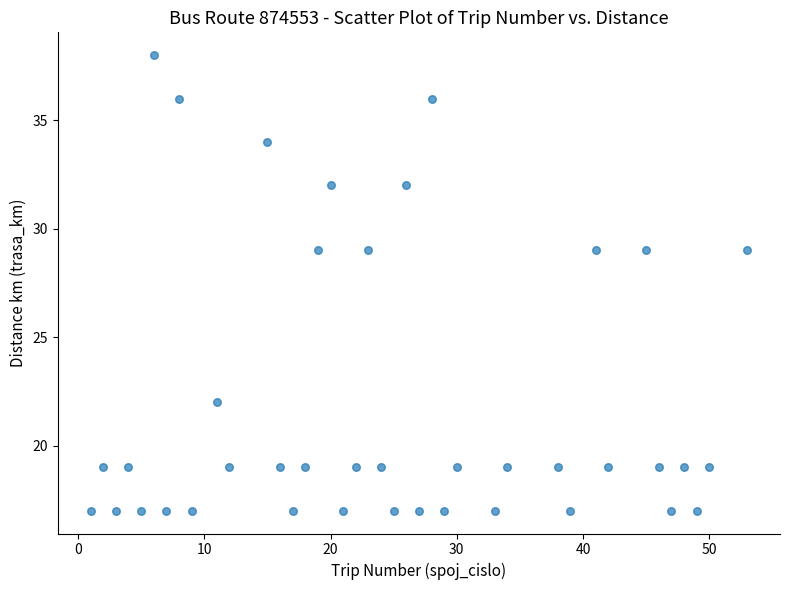

What is the range of X values (max minus min)?

52